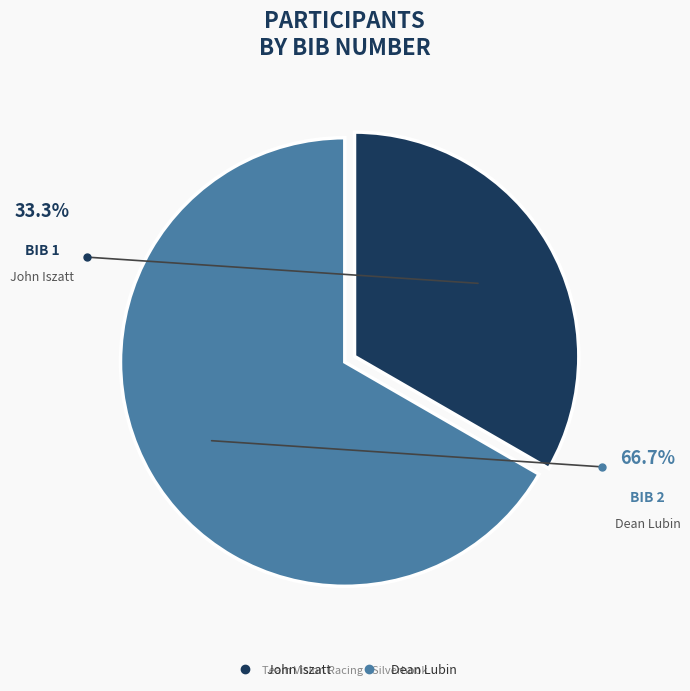

Rank the categories by value from highest to lowest.

Dean Lubin, John Iszatt